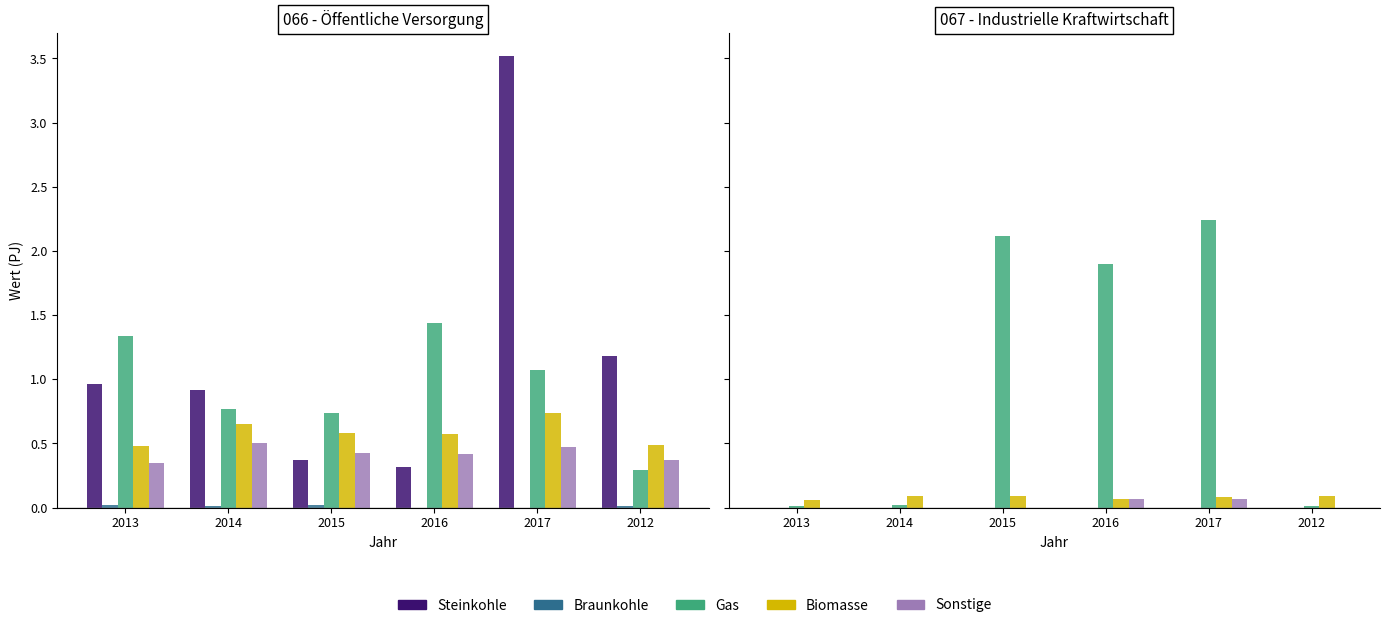

True or false: Gas has a value of 0.0 at 2013.

True